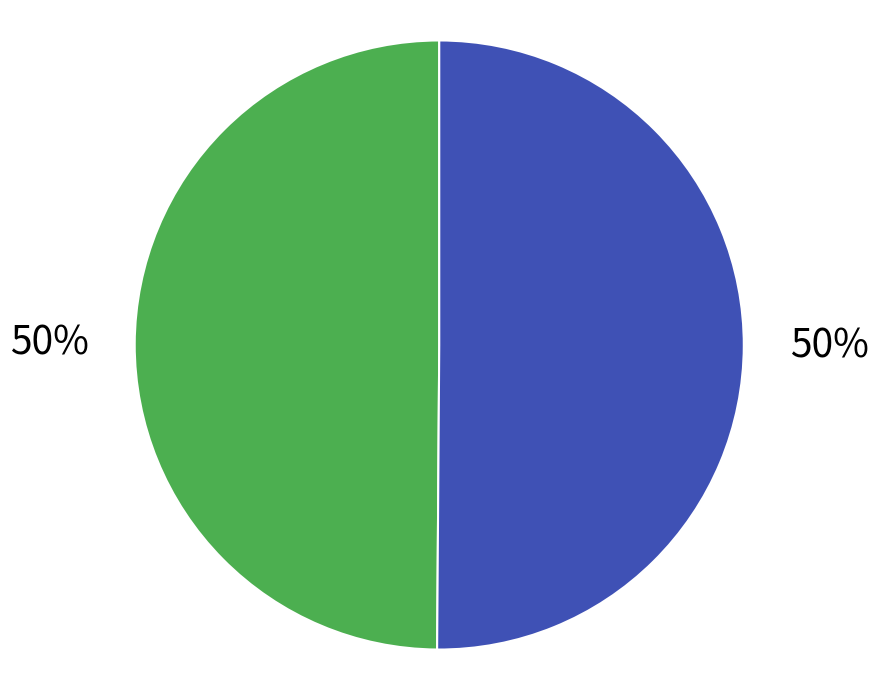

To the nearest percent, what is the average slice percentage?

50%